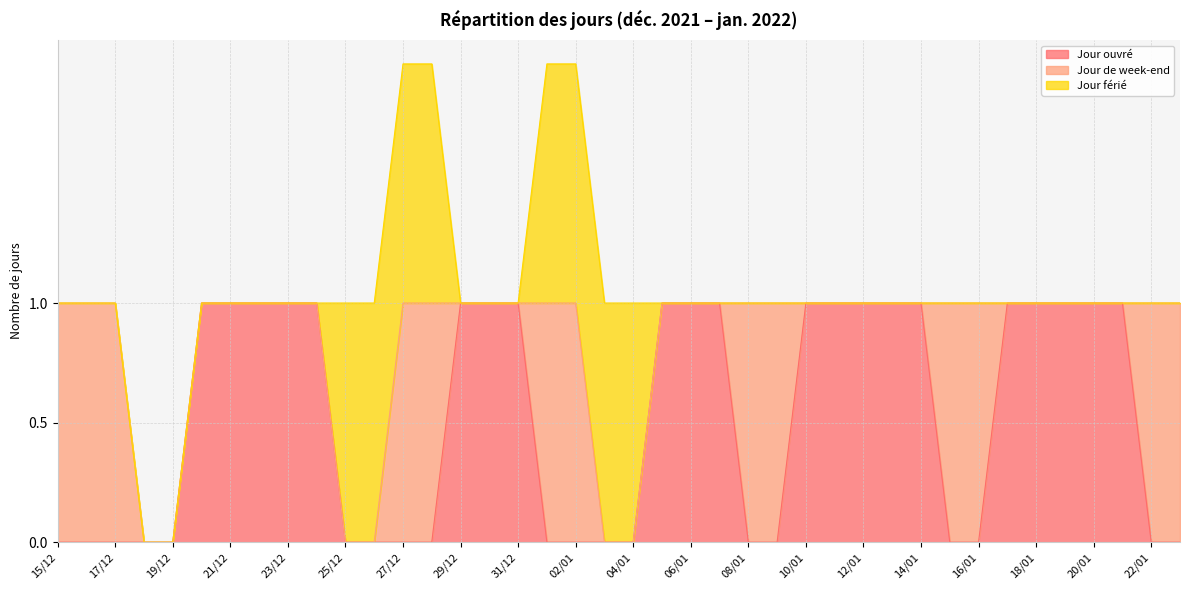

True or false: Jour ouvré has a value of 0 at 18/12.

True